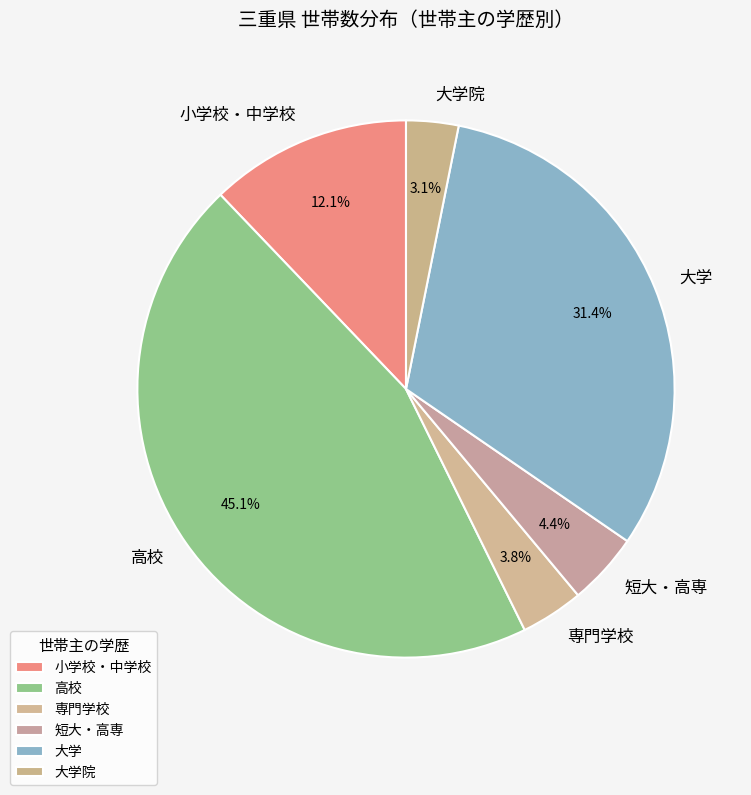

Is it true that 高校 is 32% of the pie?

False